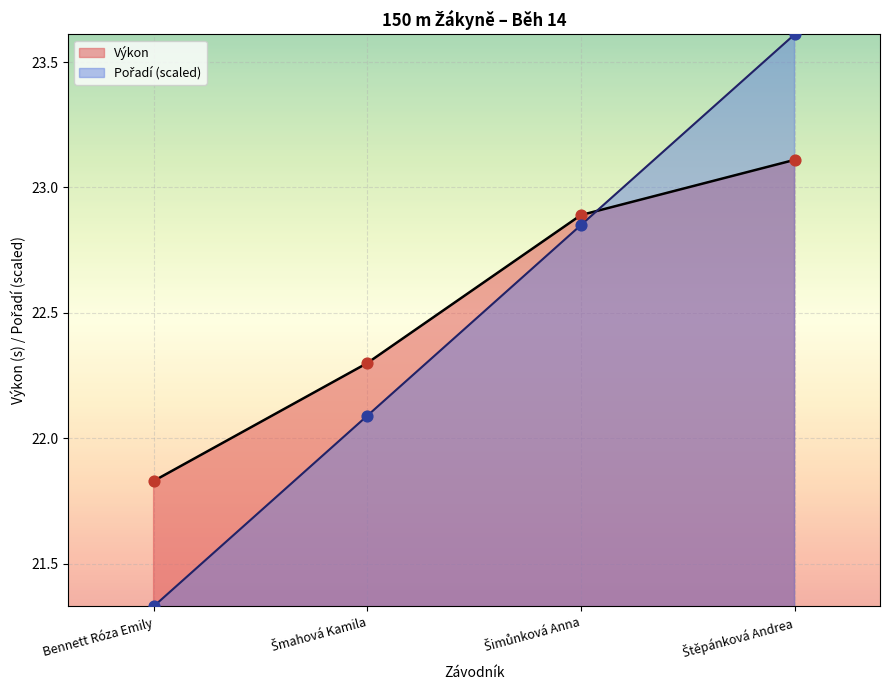

What is the total value across all series at Šmahová Kamila?

44.4